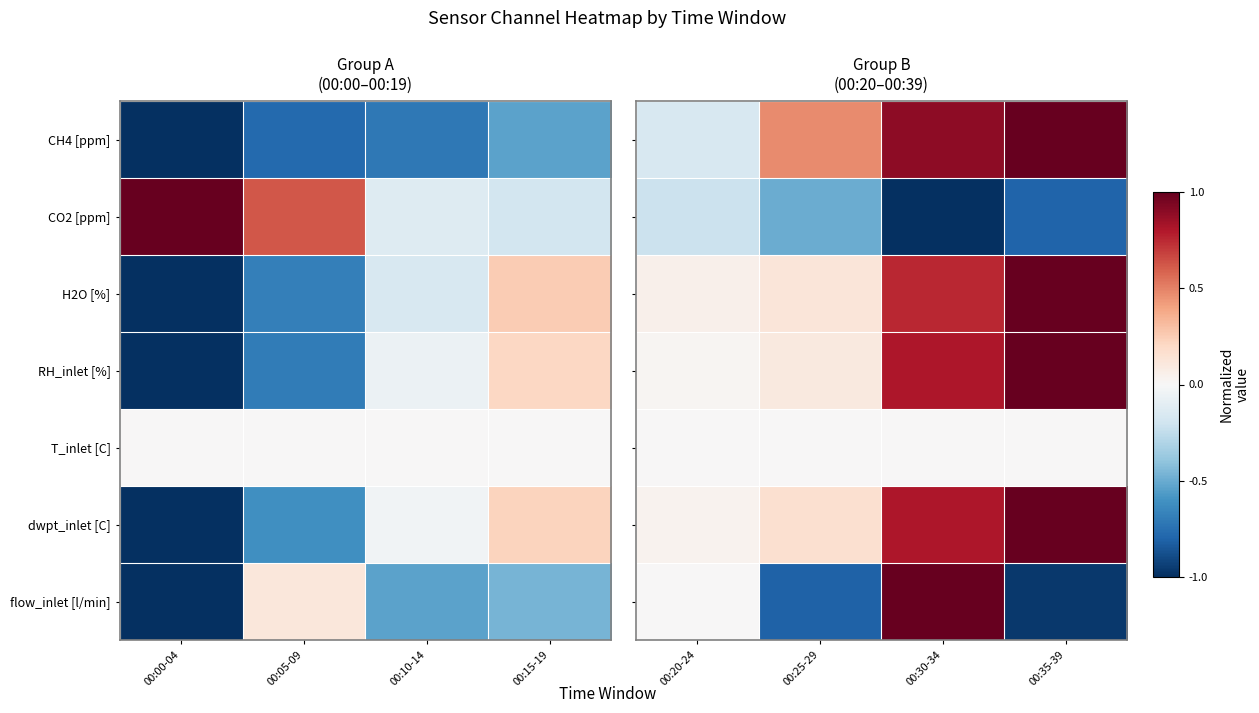

How many categories are shown in the chart?

4